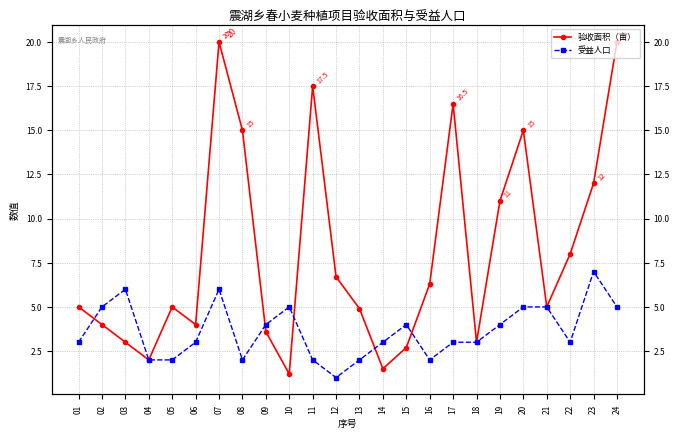

At 12, list the series in order from smallest to largest.

受益人口, 验收面积（亩）